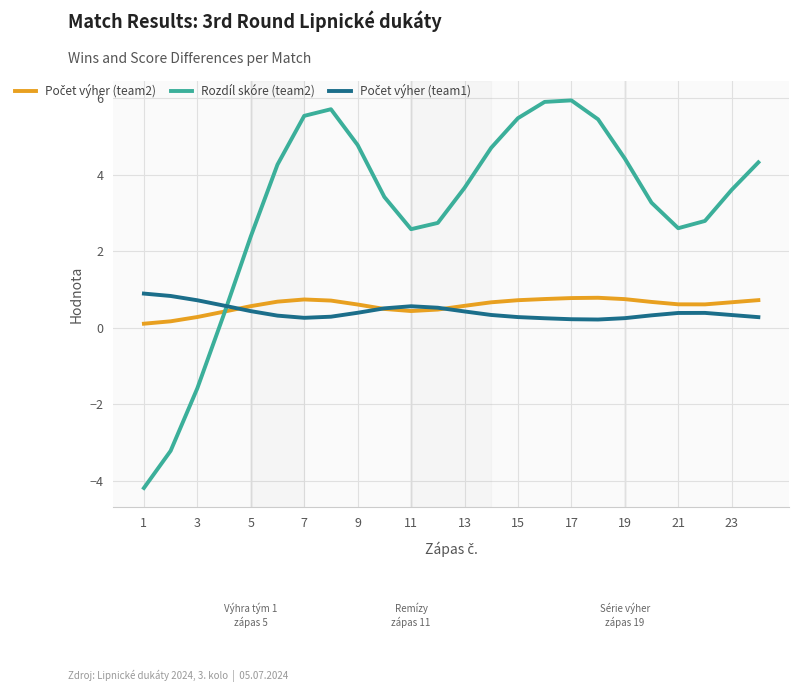

Which series has the largest total across all categories?

Rozdíl skóre (team2)